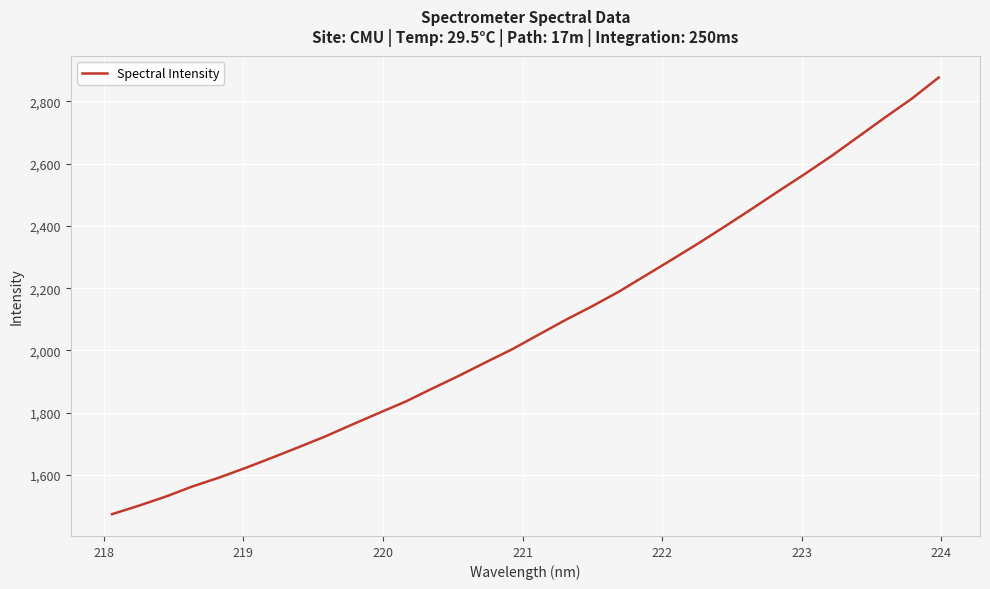

What is the difference between the maximum and minimum values?

1401.3